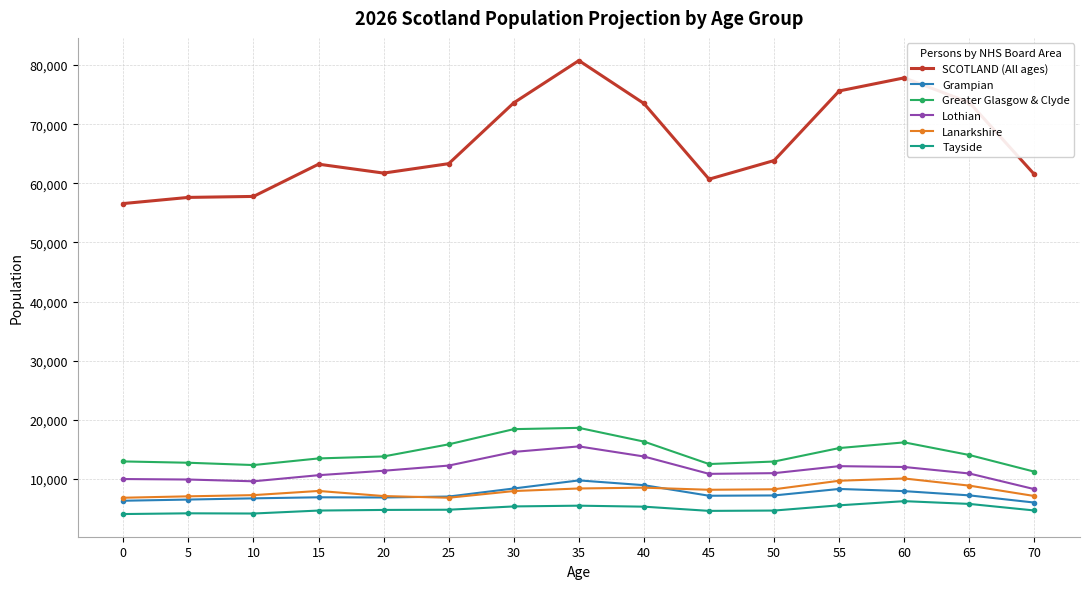

What is the total value across all series at 15?

106959